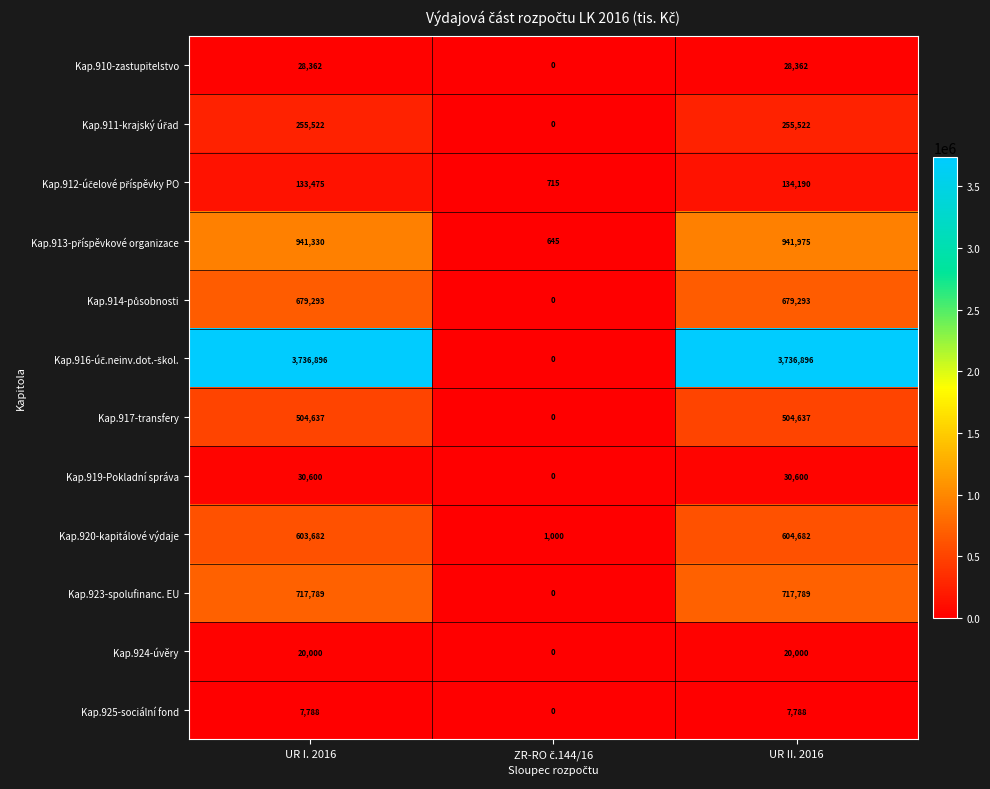

What is the total value across all series at UR II. 2016?

7661734